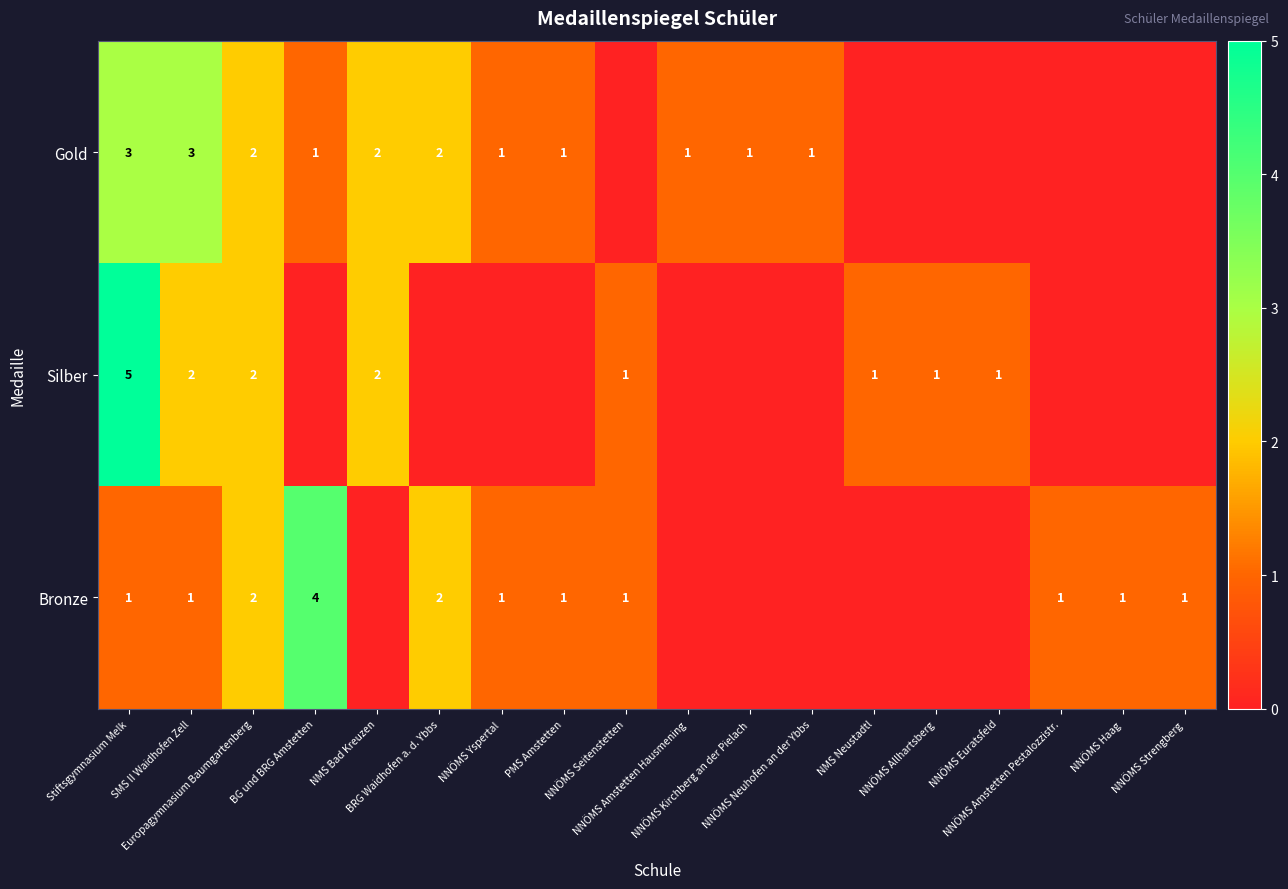

Which category has the highest value in the Bronze series?

BG und BRG Amstetten